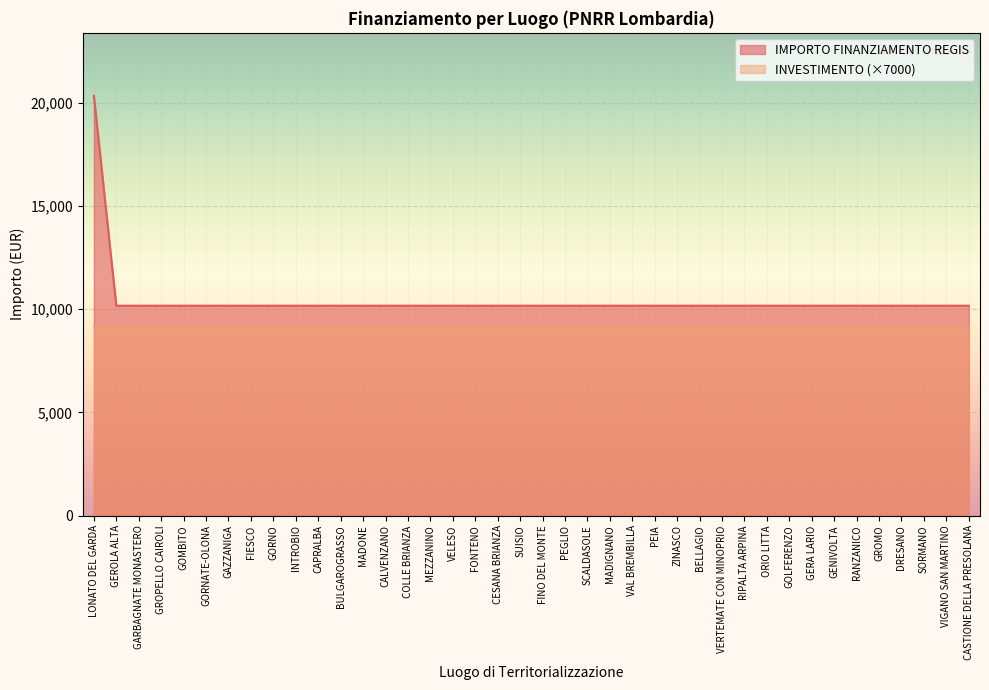

What is the average value?

10426